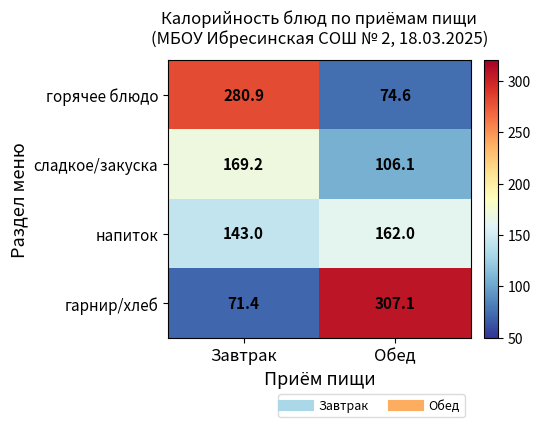

Rank the series at Обед from lowest to highest value.

горячее блюдо, сладкое/закуска, напиток, гарнир/хлеб